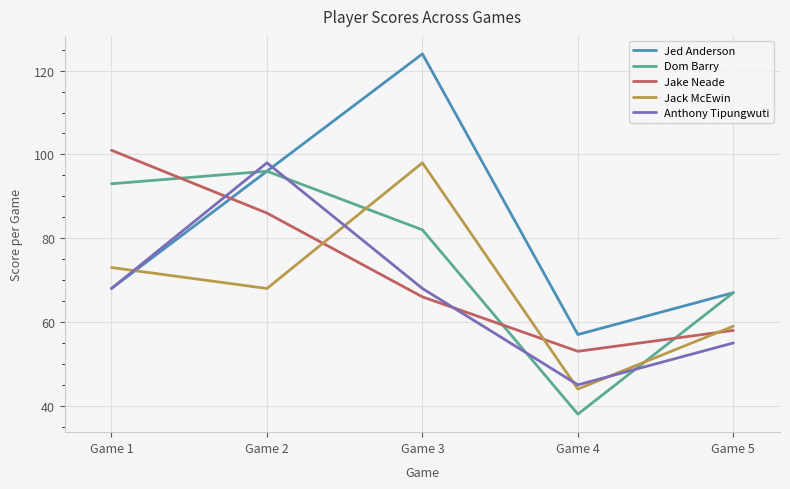

Is the value of Jack McEwin at Game 1 greater than the value of Anthony Tipungwuti at Game 5?

Yes